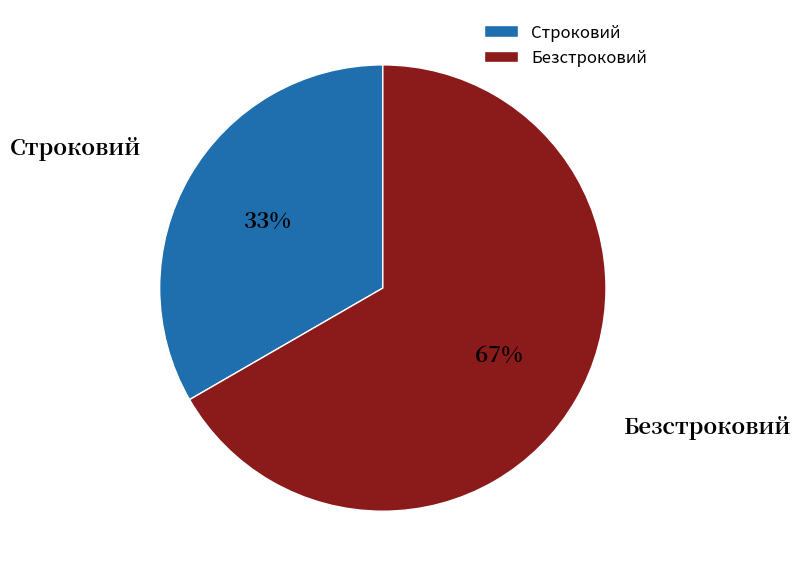

Combined, do Безстроковий and Строковий account for over 50%?

Yes